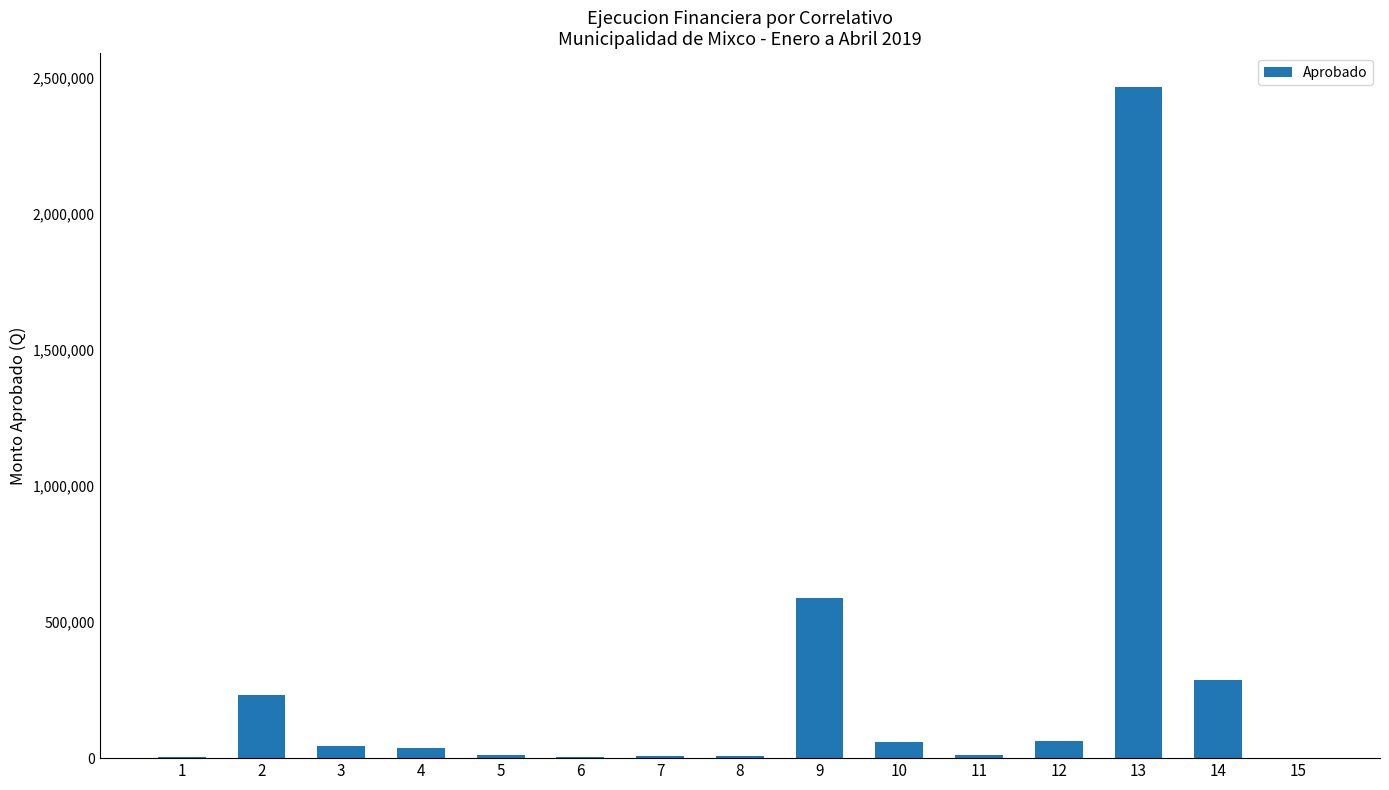

What is the average value?

255613.8